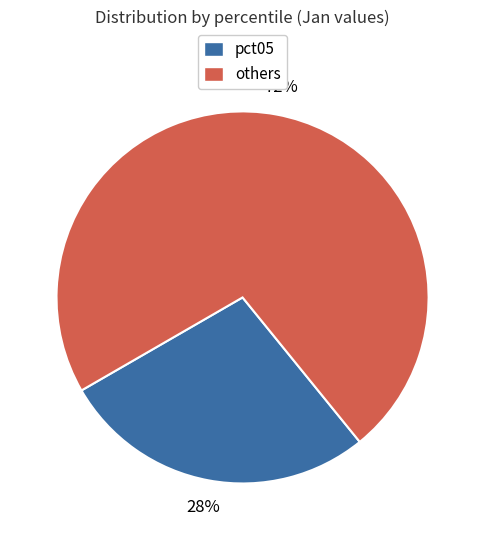

To the nearest percent, what percentage of the pie is pct05?

28%